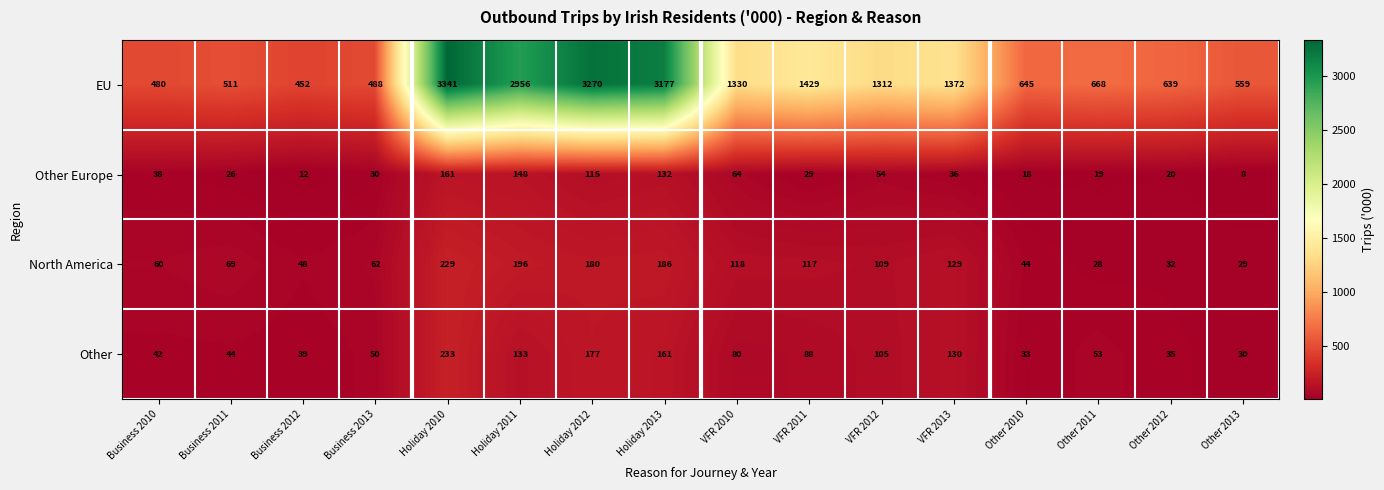

What value does the Other series have at Other 2013, to the nearest 10?

30